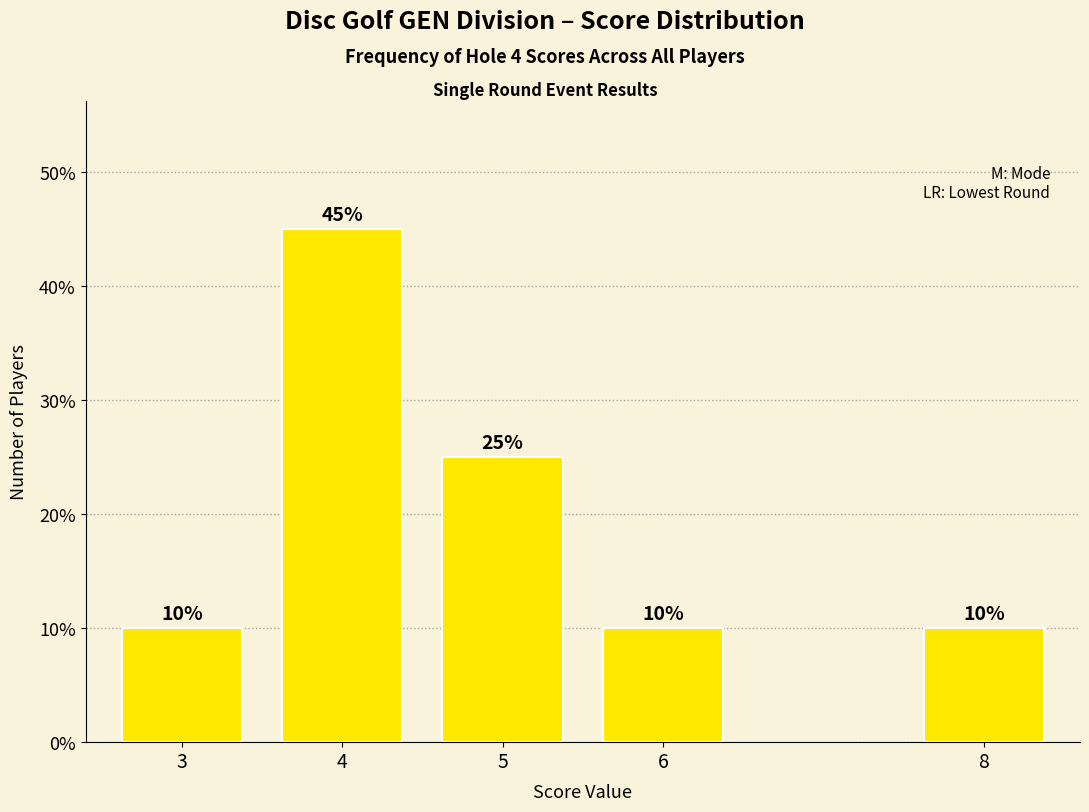

What is the sum of all values?

100